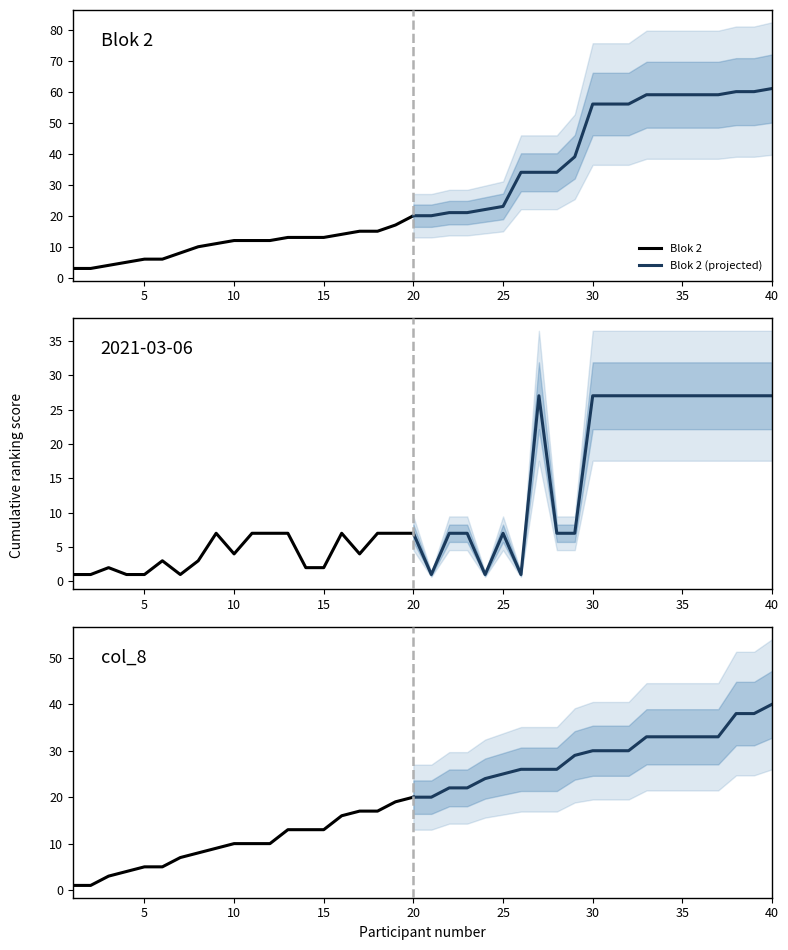

Rank the series at 32 from highest to lowest value.

Blok 2, col_8, 2021-03-06